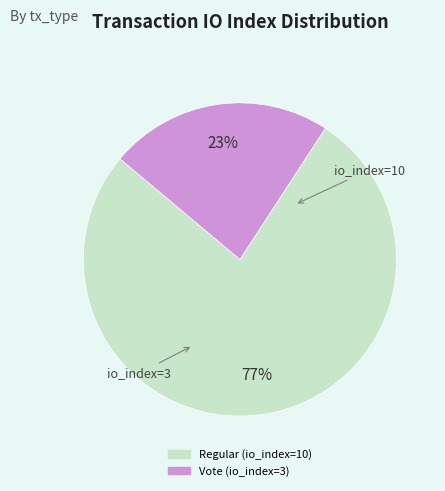

To the nearest percent, what is the combined percentage of Vote (io_index=3) and Regular (io_index=10)?

100%